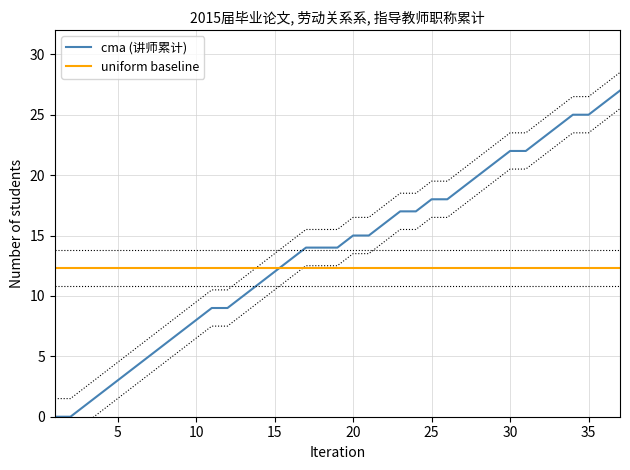

True or false: cma (讲师累计) and uniform baseline cross at least once.

True